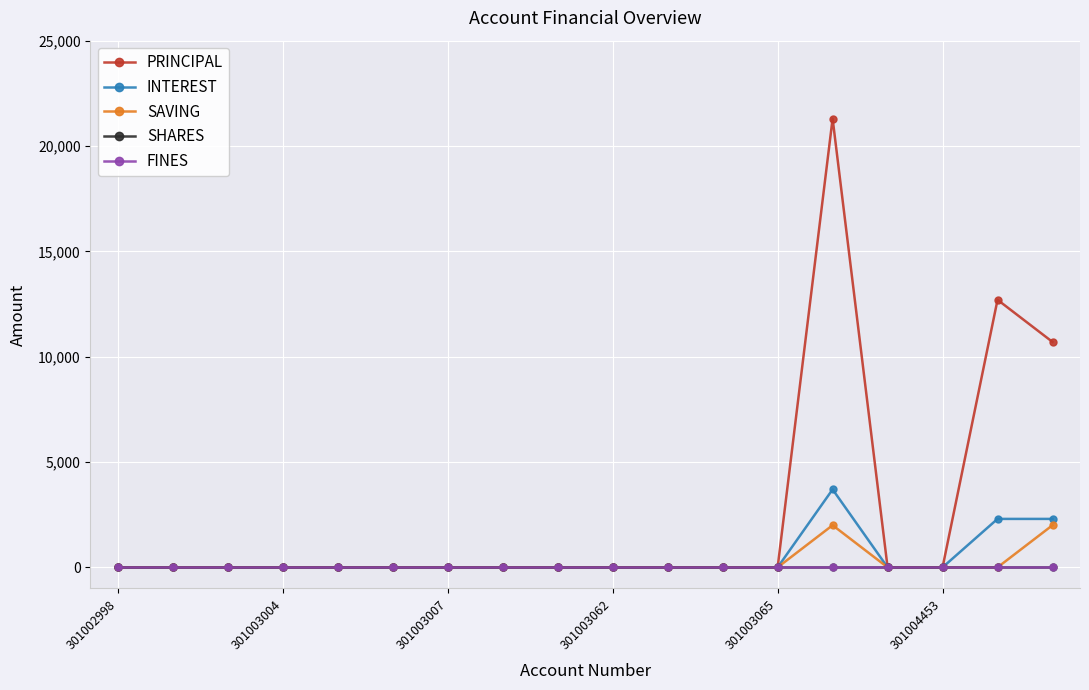

What is the label of the 14th point from the left?

13